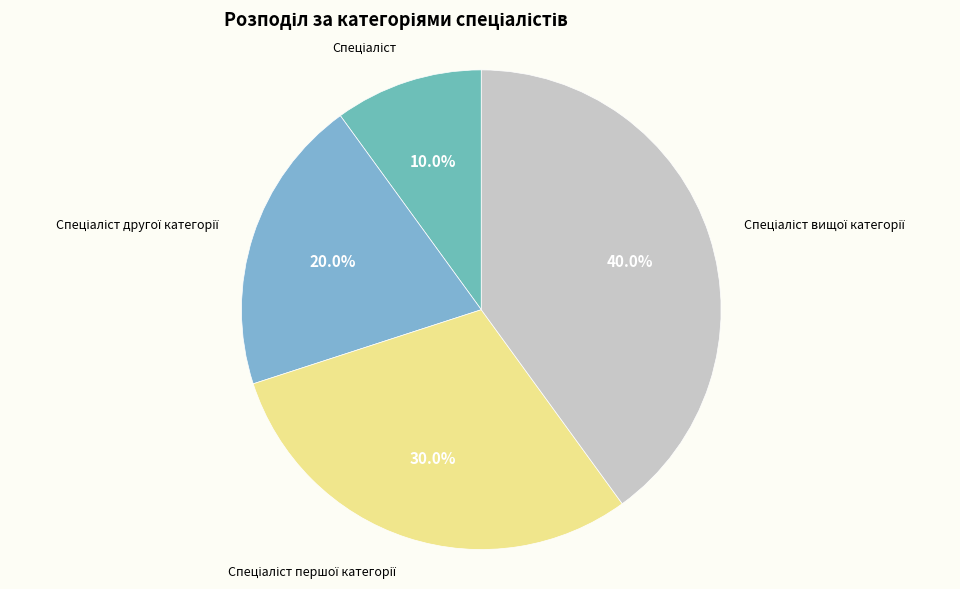

How many segments does this pie chart have?

4